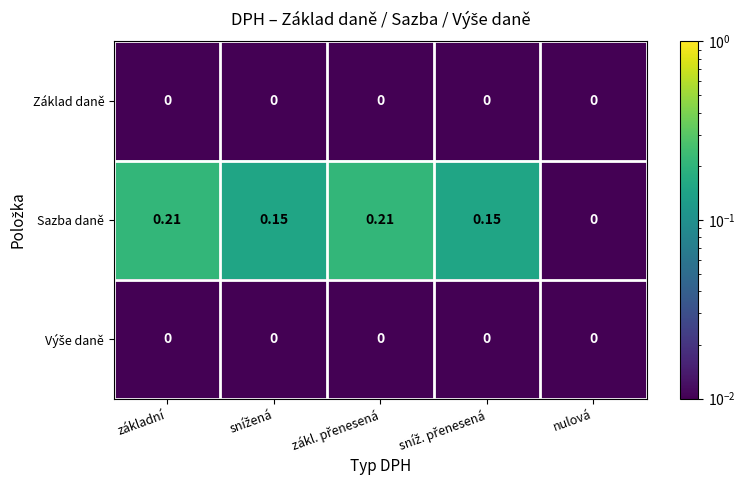

Which series has the largest range (max minus min)?

Sazba daně